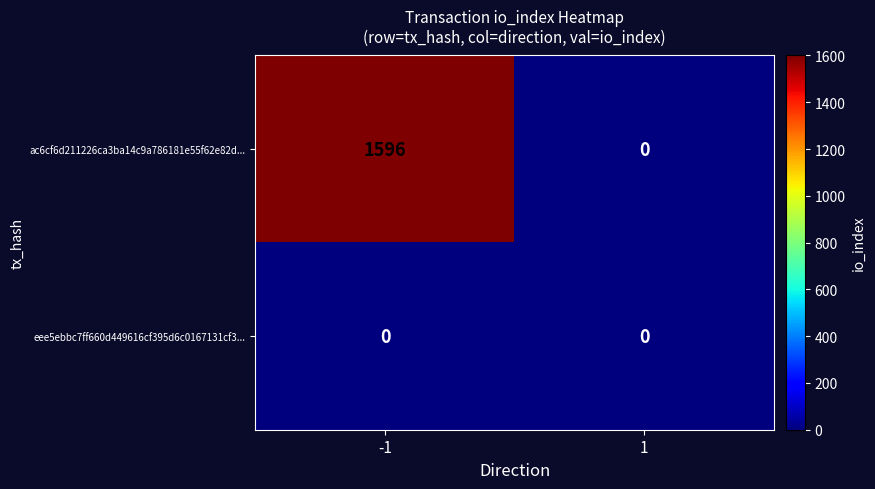

At how many categories does at least one series exceed 853?

1